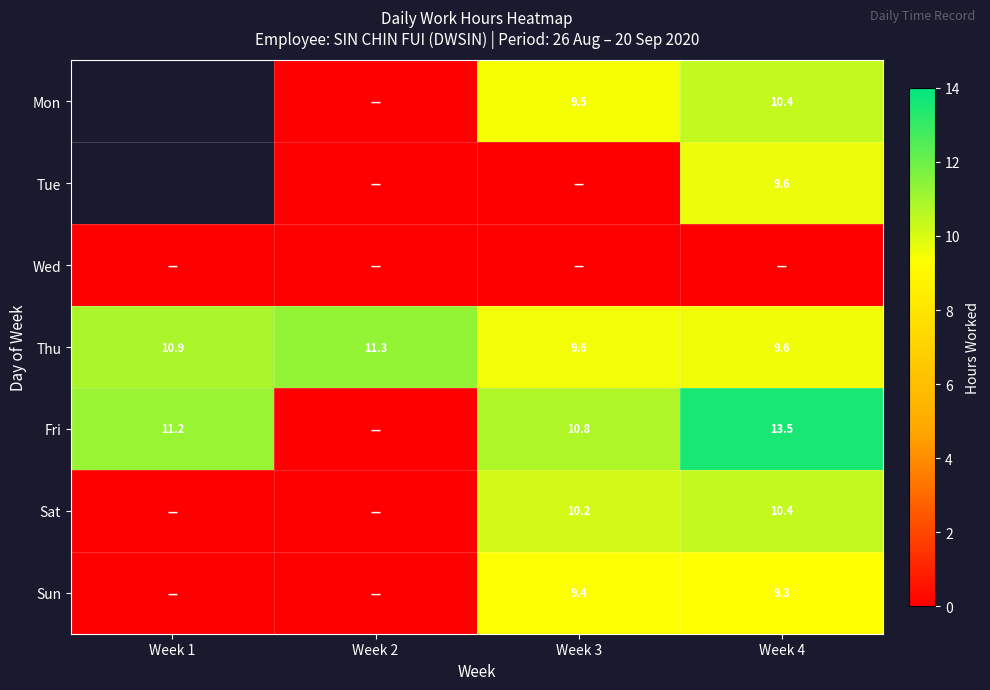

Is the value of Mon at Week 4 greater than the value of Sat at Week 3?

Yes